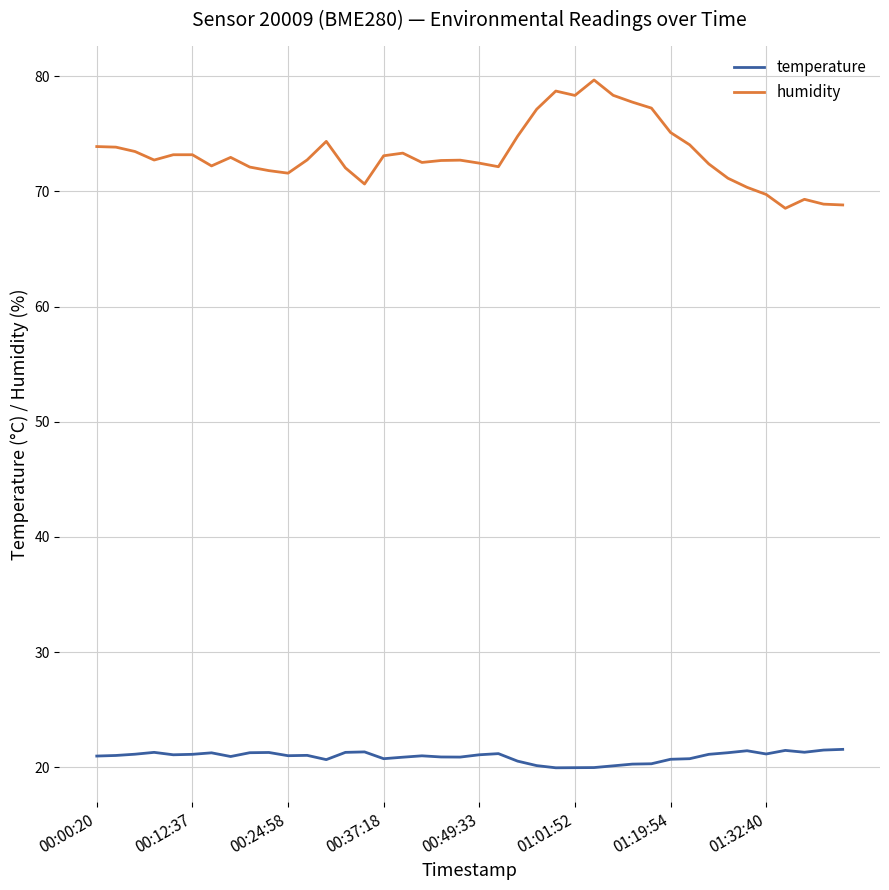

Which series has the widest spread of values?

humidity